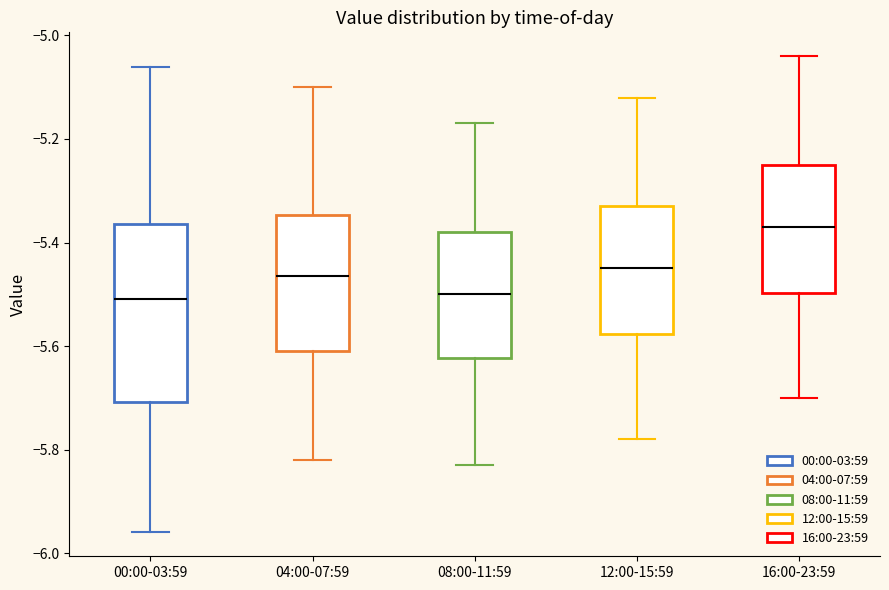

Where does the median line of the box for 08:00-11:59 sit on the y-axis? The values are not printed on the chart, so give them approximately, as read against the axis.

-5.50